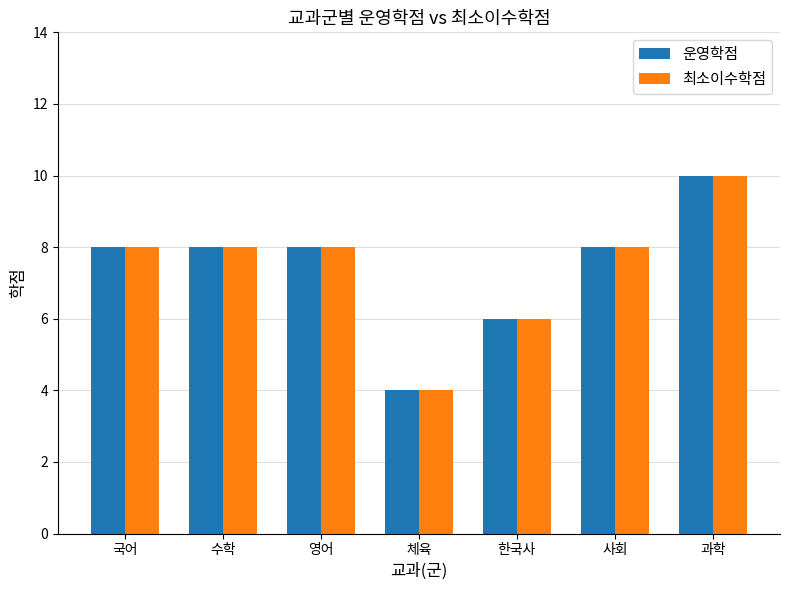

Which category has the lowest value across all series?

체육